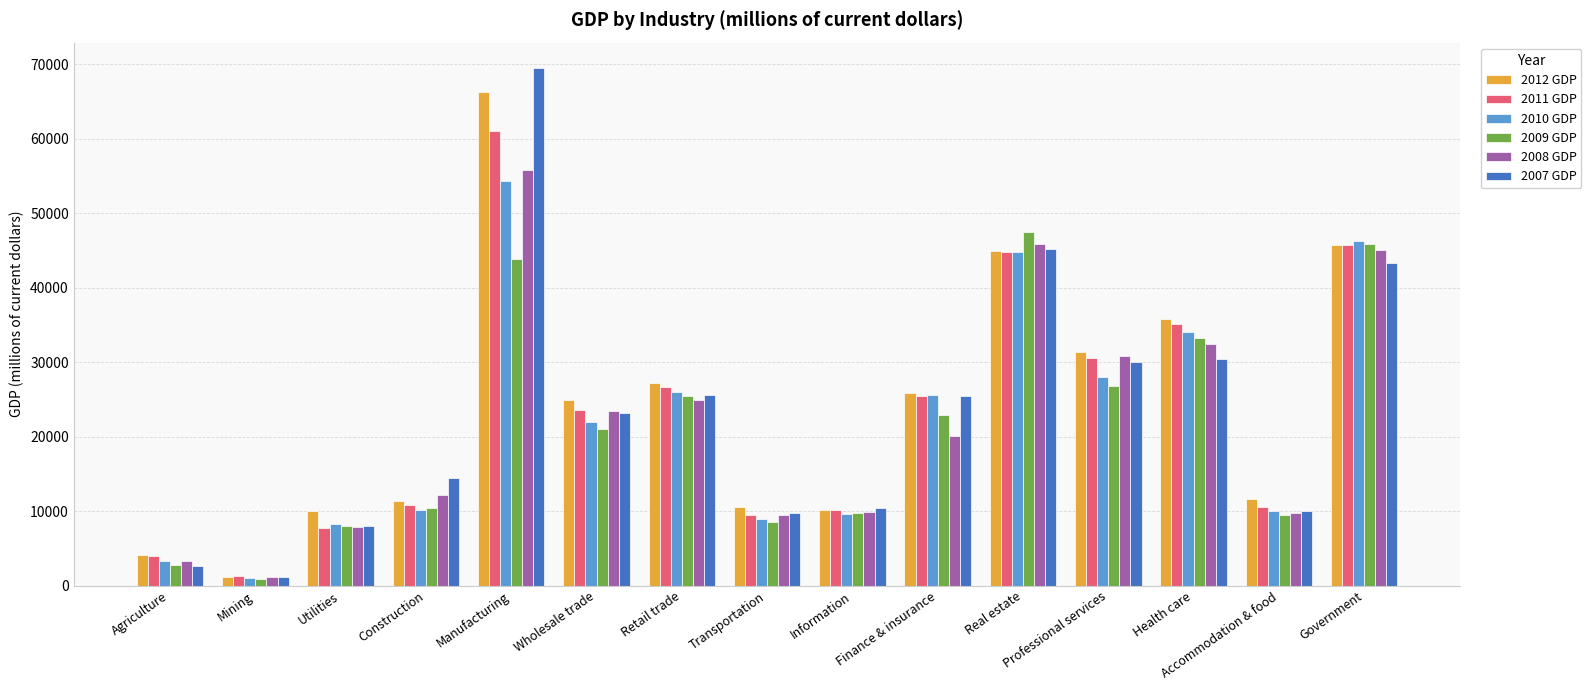

Does the chart contain any negative values?

No